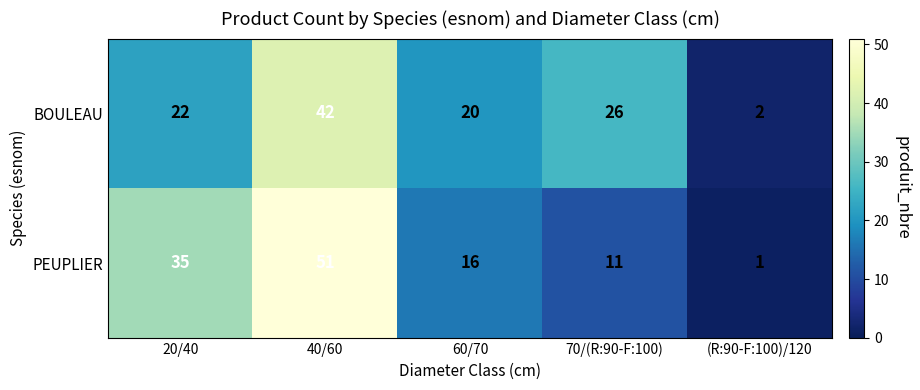

The BOULEAU series shows 22 at 20/40. True or false?

True